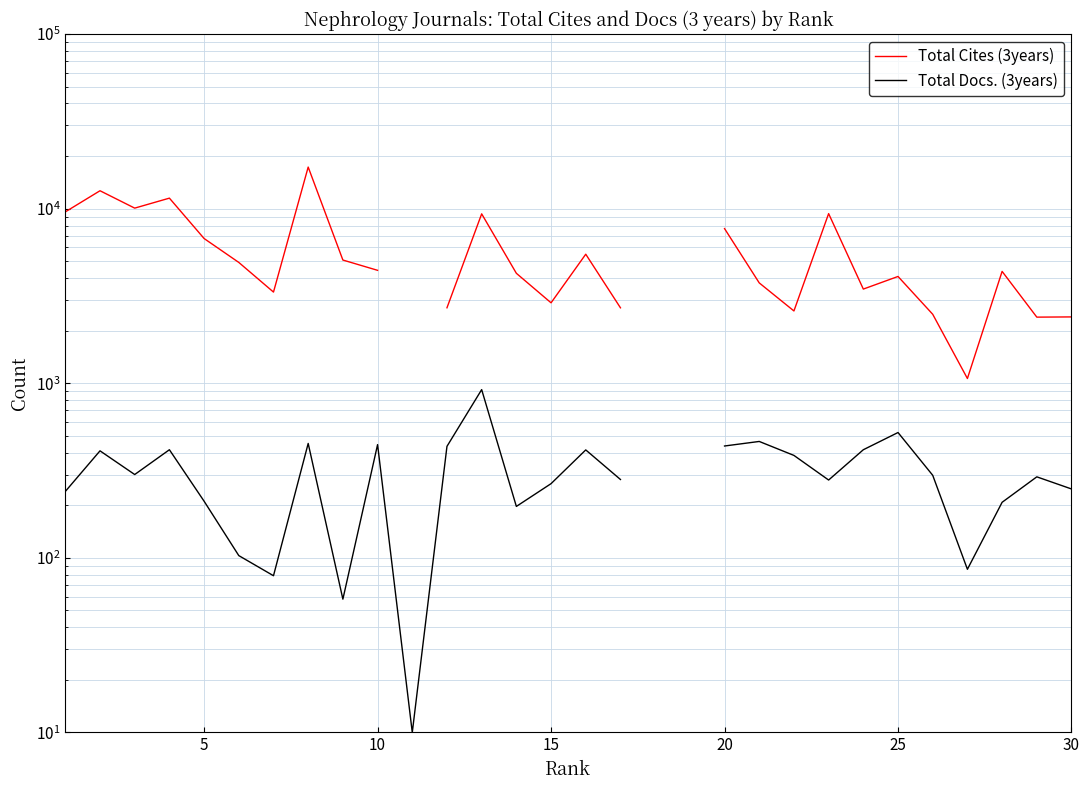

How many data points does each series have?

30